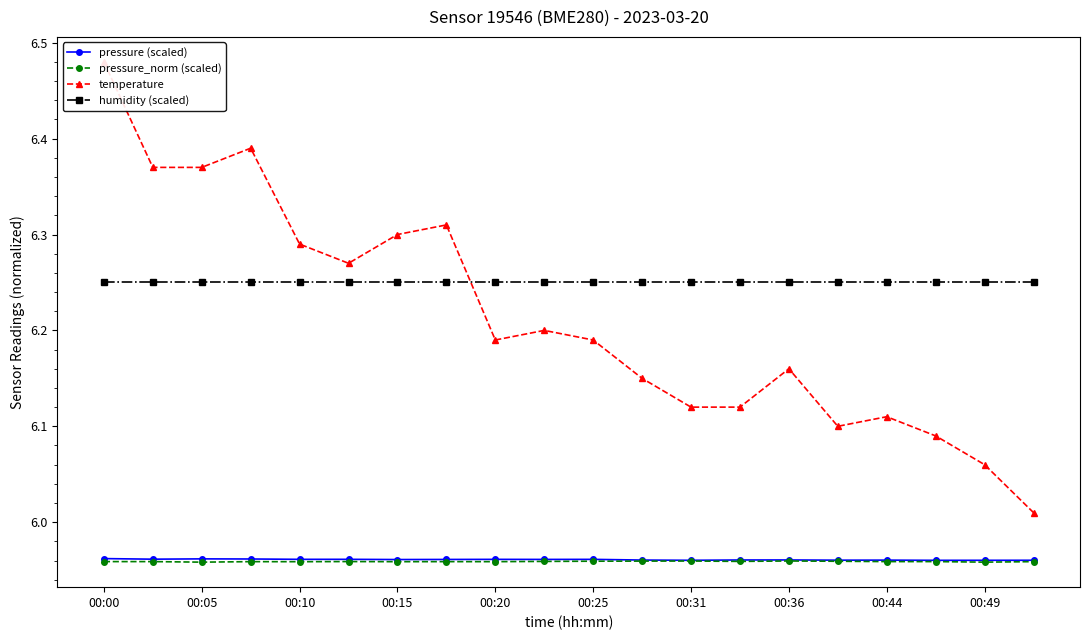

True or false: pressure (scaled) has a value of 8.4 at 00:20.

False